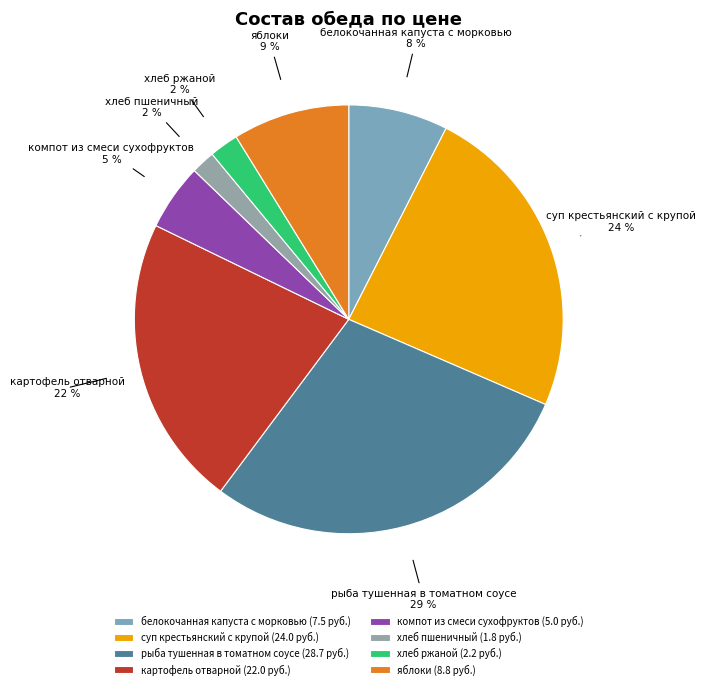

Which category has the biggest portion of the pie?

рыба тушенная в томатном соусе